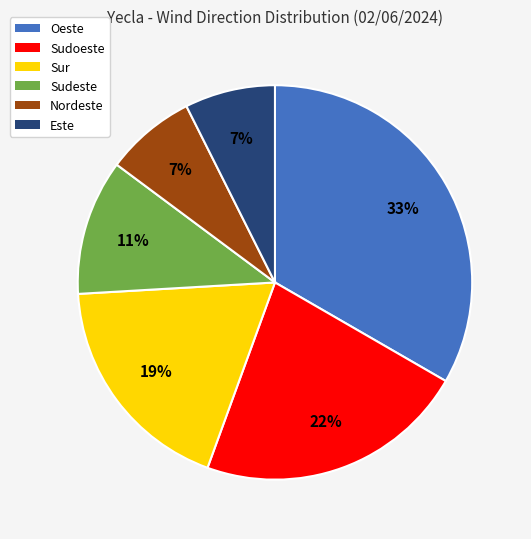

Is the sum of Nordeste and Oeste greater than half?

No